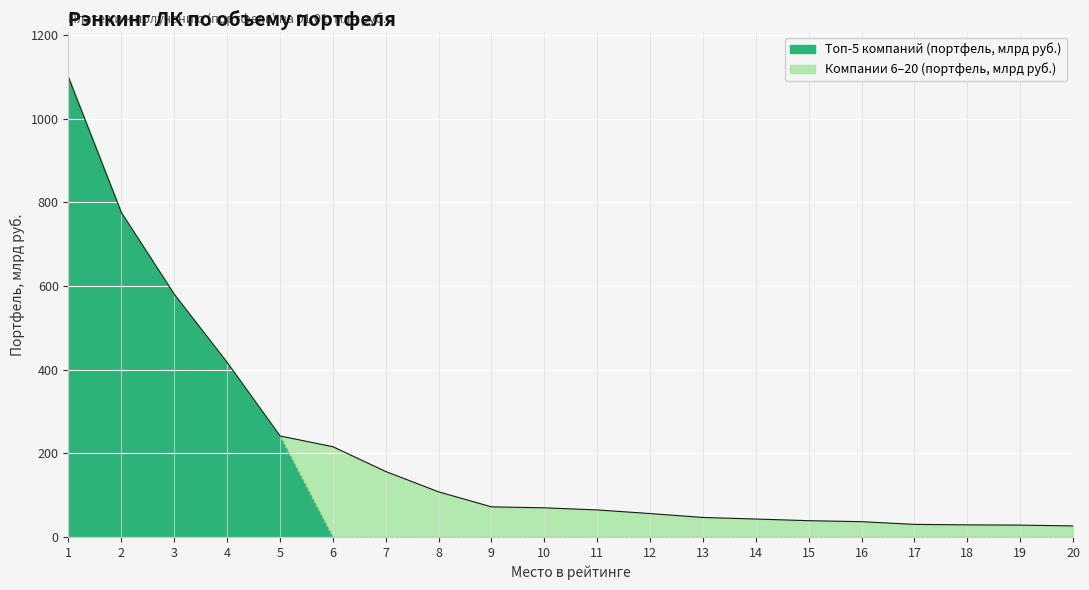

What is the difference between the second highest and second lowest values?

746.2